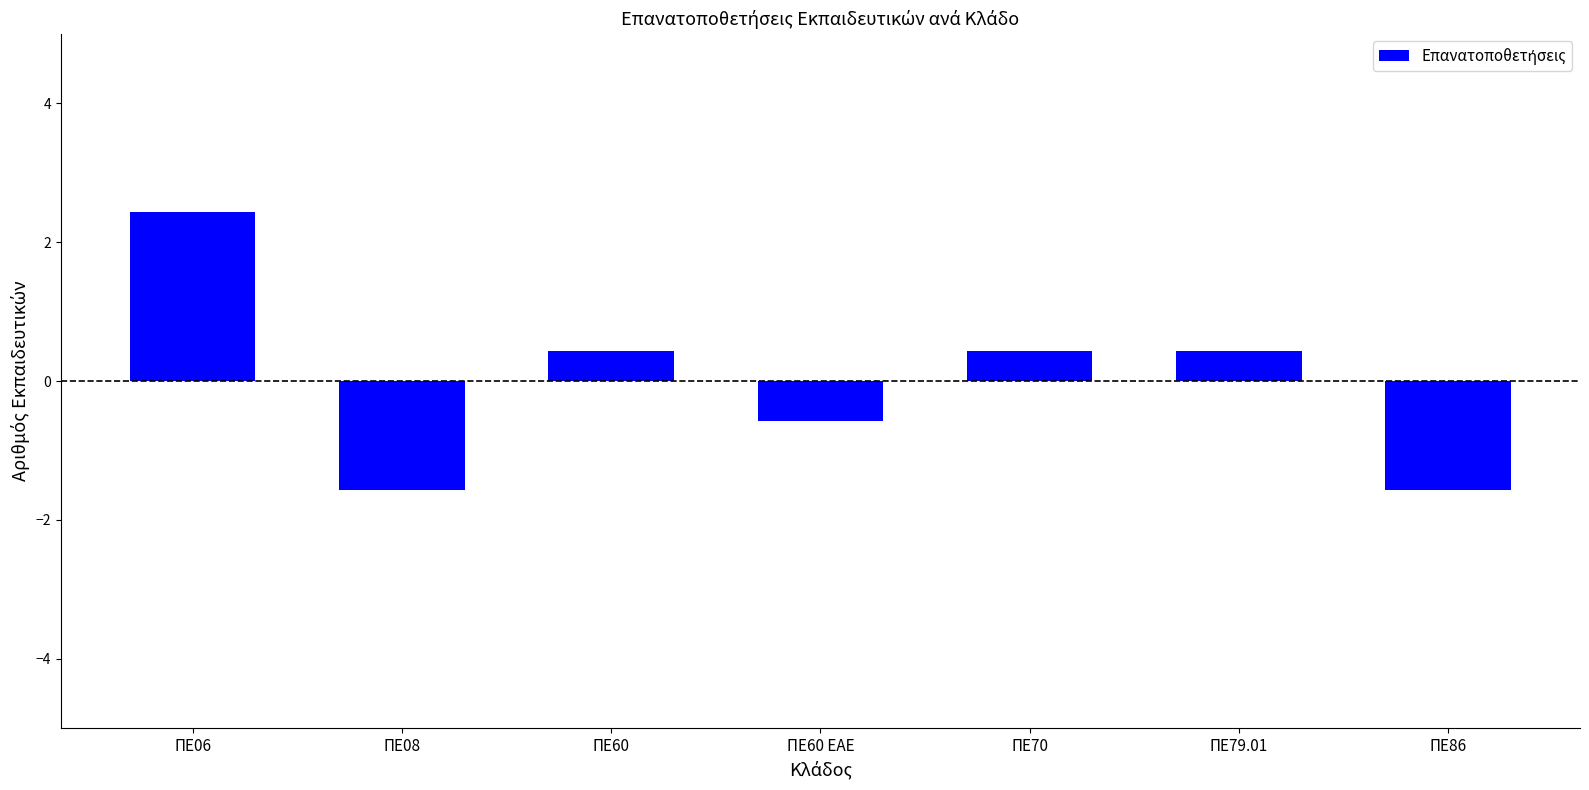

What is the label of the 2nd bar from the left?

ΠΕ08